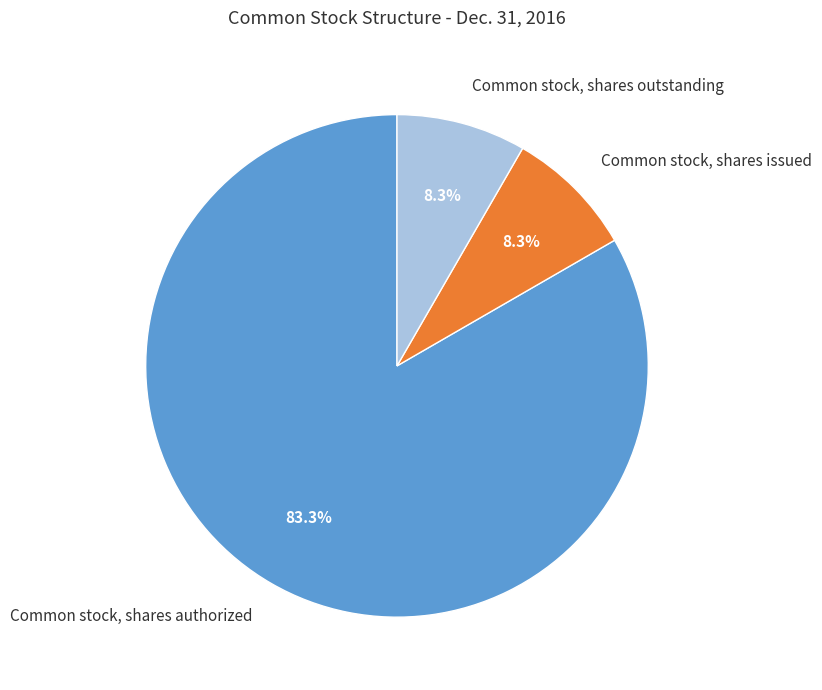

Which slice is the largest?

Common stock, shares authorized